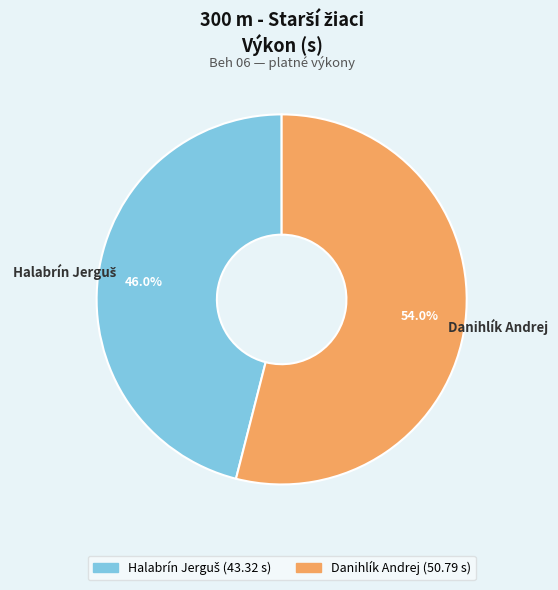

The Danihlík Andrej slice represents 65% of the pie. True or false?

False